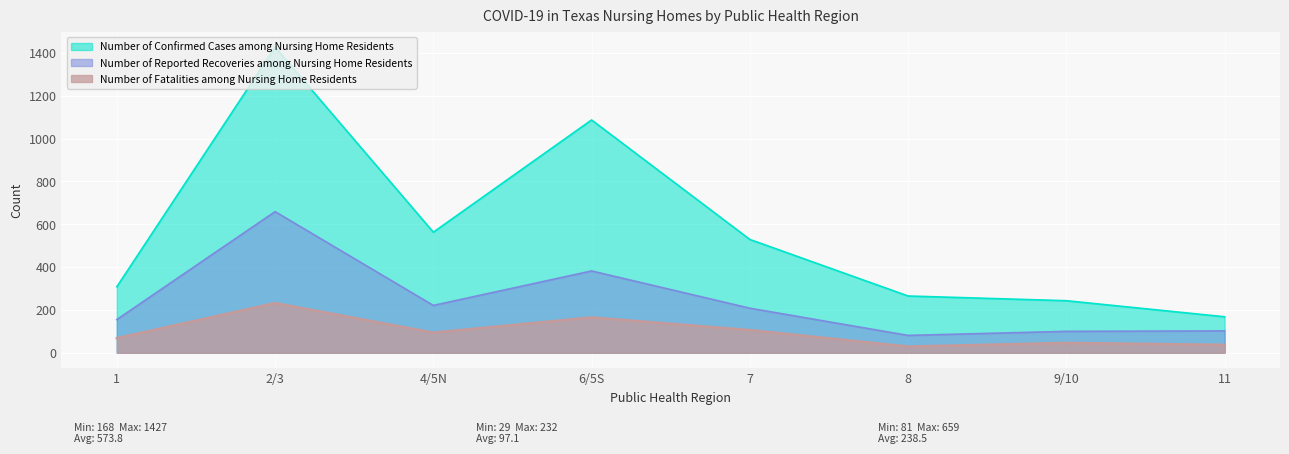

Where does the Number of Confirmed Cases among Nursing Home Residents series first go above 529?

2/3